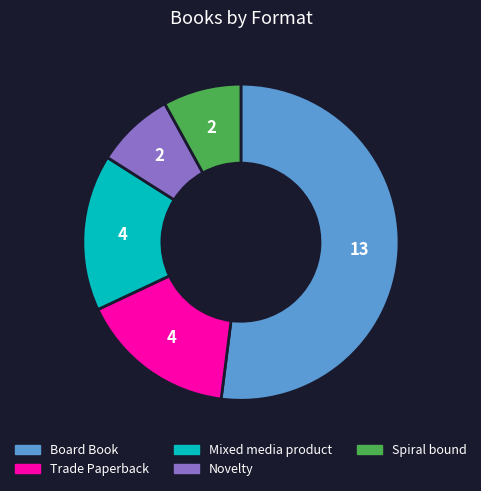

Do Novelty and Mixed media product together represent more than half of the pie?

No